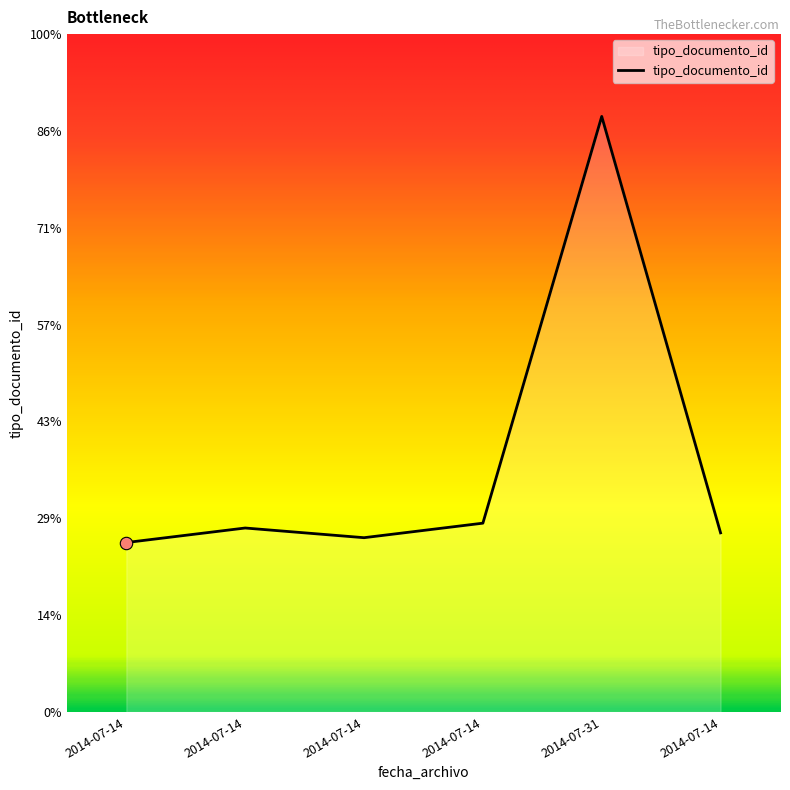

Which has a higher value, 2014-07-31 or 2014-07-14?

2014-07-31